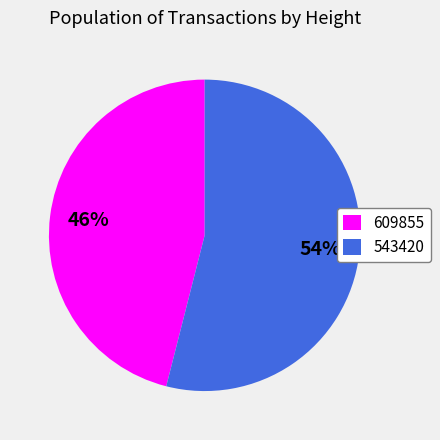

Rank the categories by value from highest to lowest.

543420, 609855